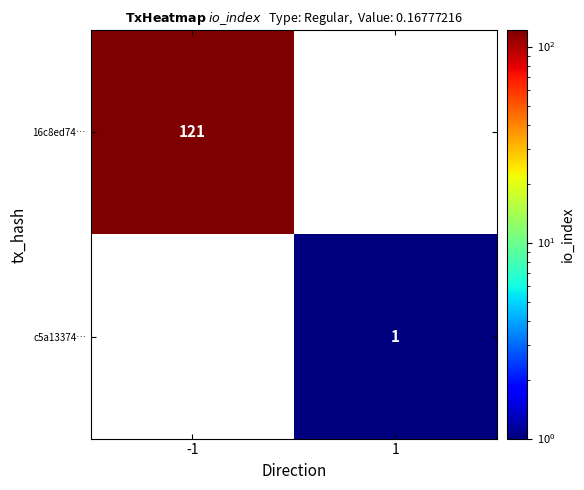

Is the value of 16c8ed74… at -1 greater than the value of c5a13374… at 1?

Yes